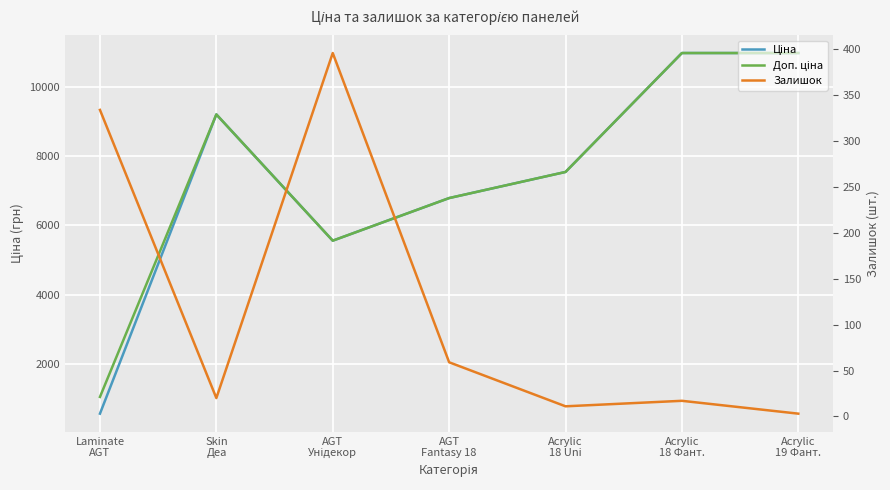

What value does the Ціна series have at AGT
Унідекор?

5560.3